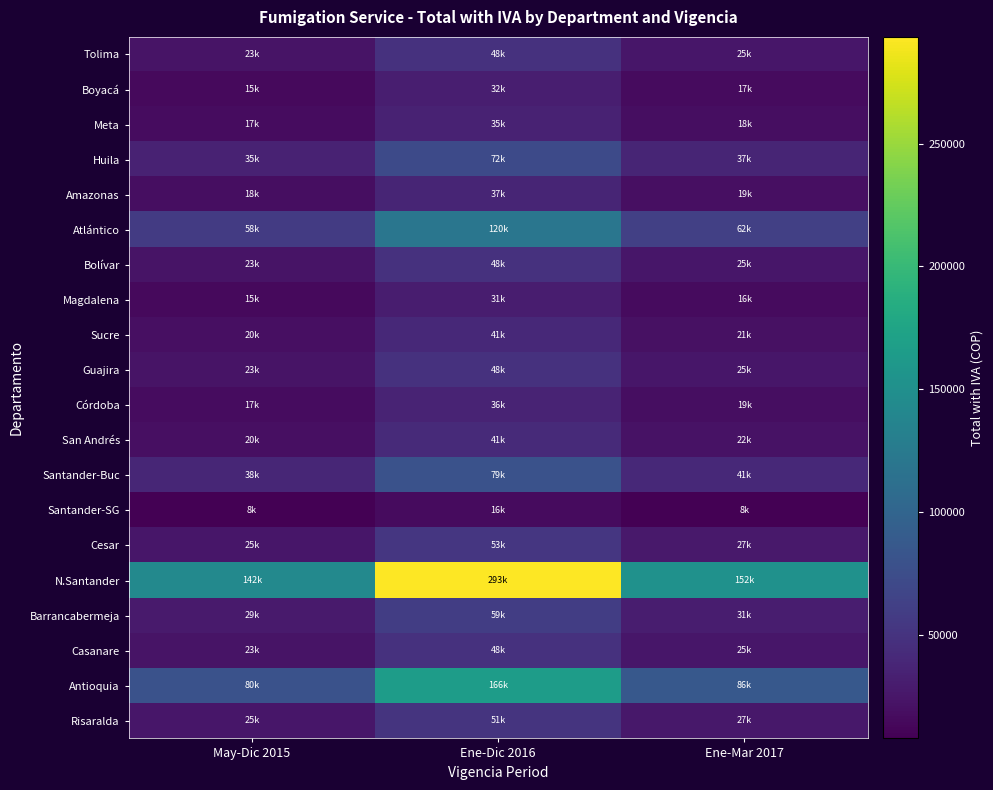

Rank the series by their maximum value, from lowest to highest.

Santander-SG, Magdalena, Boyacá, Meta, Córdoba, Amazonas, Sucre, San Andrés, Tolima, Bolívar, Guajira, Casanare, Risaralda, Cesar, Barrancabermeja, Huila, Santander-Buc, Atlántico, Antioquia, N.Santander